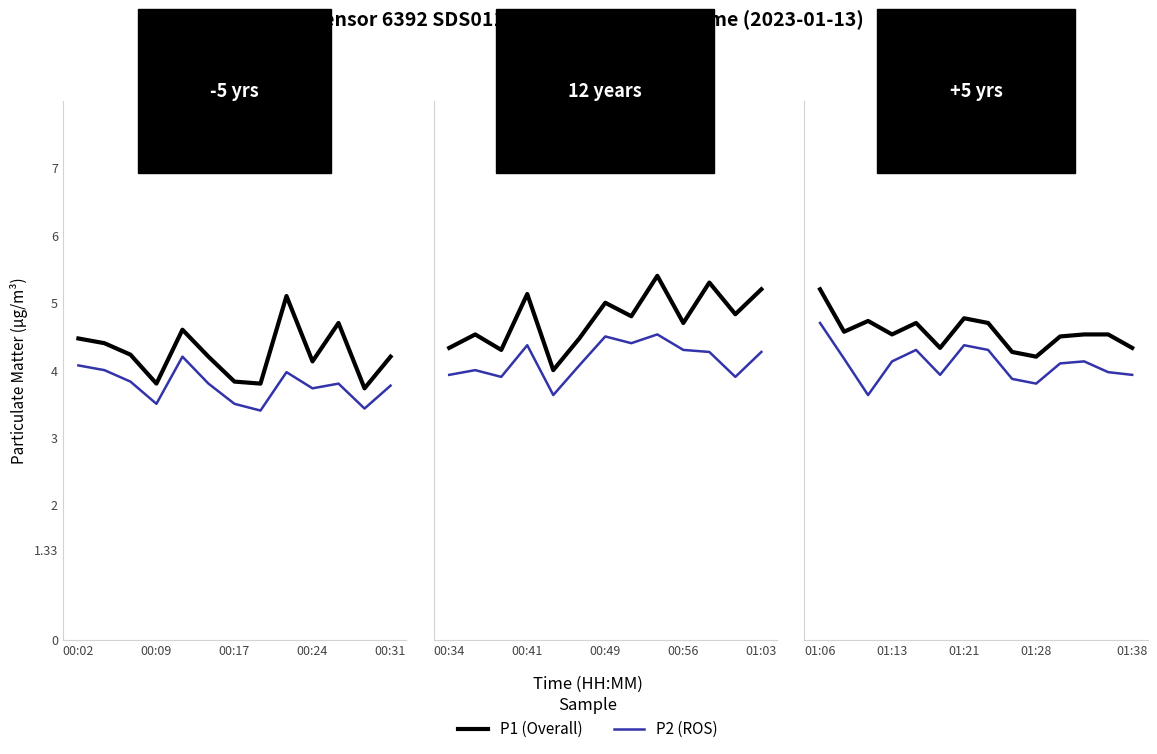

What is the sum of the P2 (ROS) values at 8 and 12?

7.8